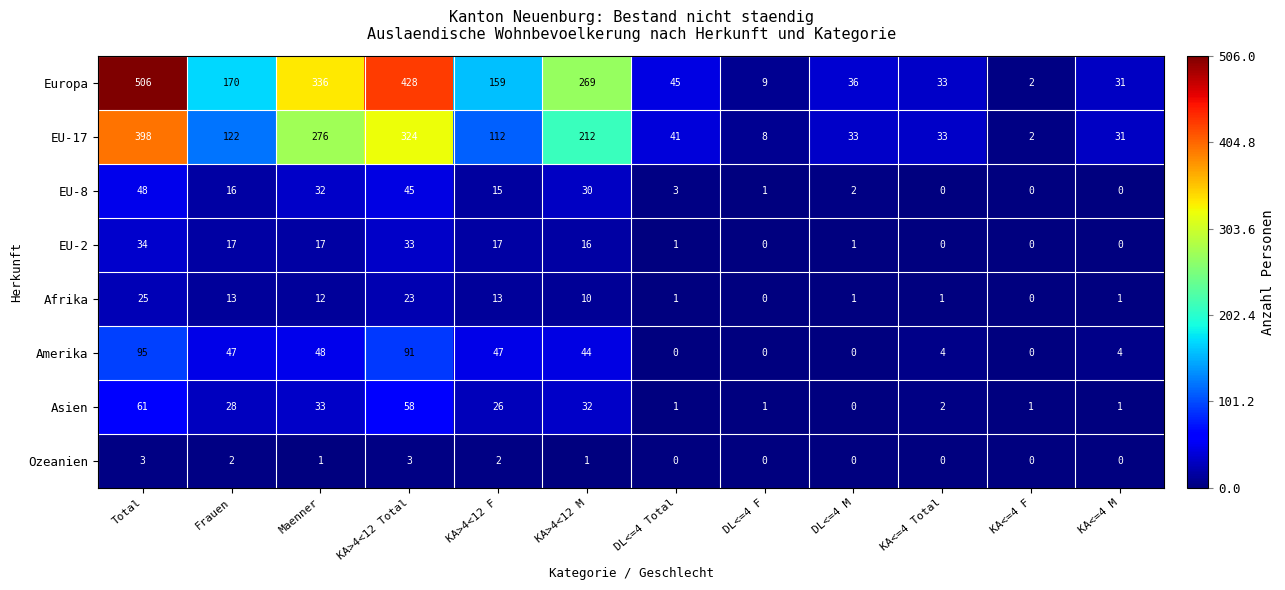

Count the Ozeanien values in the range 0 to 2.

10